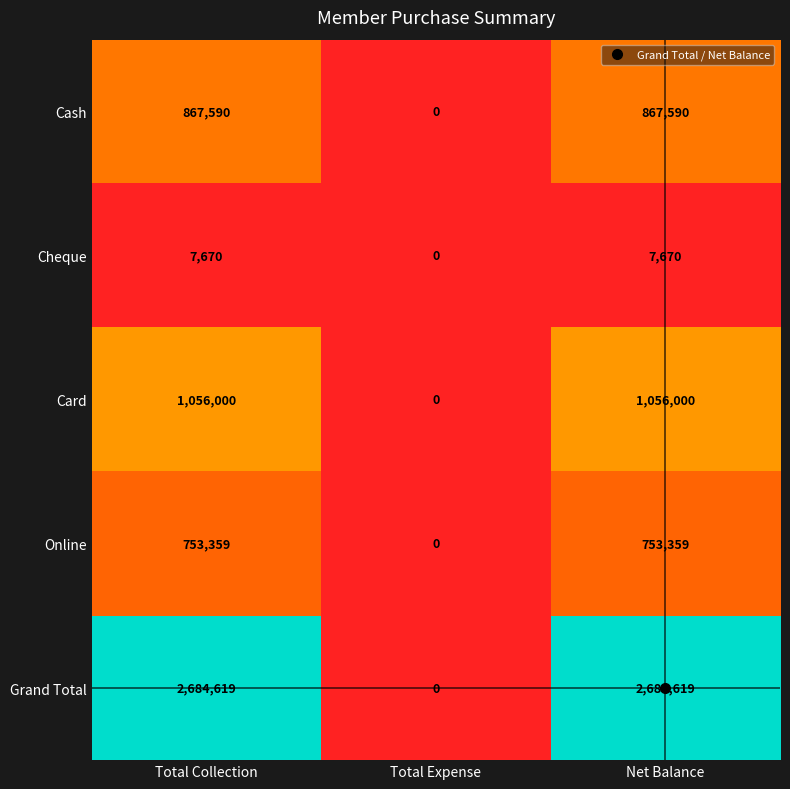

Which series has the largest total across all categories?

Grand Total